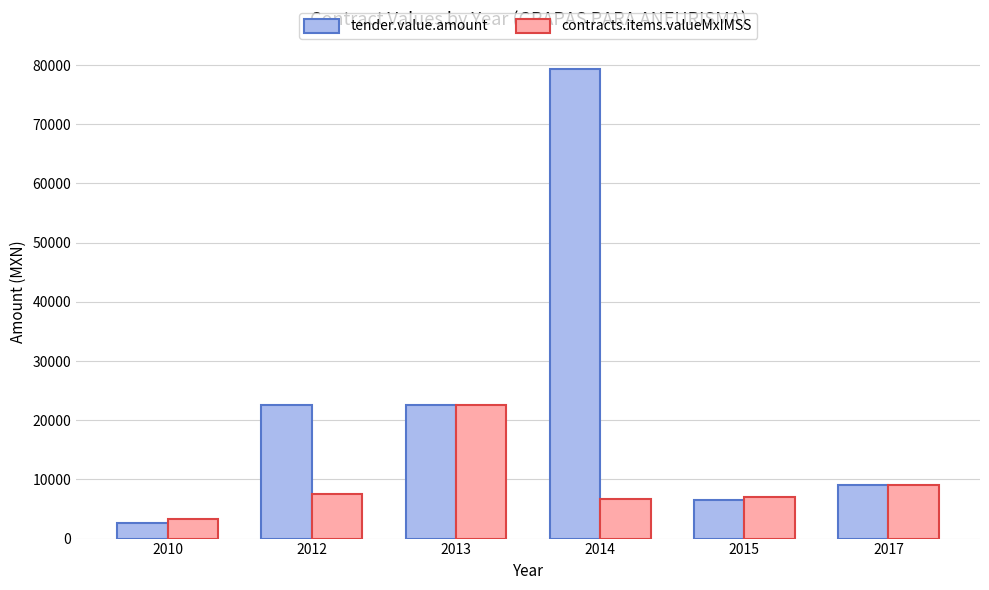

Count the number of data series in this chart.

2